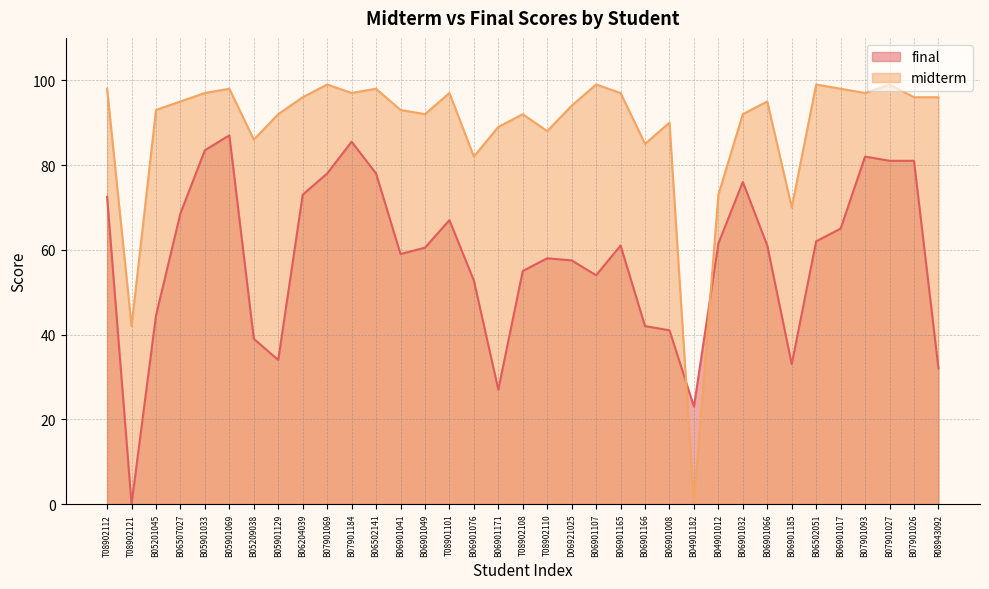

Reading right to left, what are all the values shown in this chart?

final: 32.0	81.0	81.0	82.0	65.0	62.0	33.0	61.0	76.0	61.5	23.0	41.0	42.0	61.0	54.0	57.5	58.0	55.0	27.0	52.8	67.0	60.5	59.0	78.0	85.5	78.0	73.0	34.0	39.0	87.0	83.5	68.6	44.5	0.0	72.5
midterm: 96.0	96.0	99.0	97.0	98.0	99.0	70.0	95.0	92.0	73.0	0.0	90.0	85.0	97.0	99.0	94.0	88.0	92.0	89.0	82.0	97.0	92.0	93.0	98.0	97.0	99.0	96.0	92.0	86.0	98.0	97.0	95.0	93.0	42.0	98.0